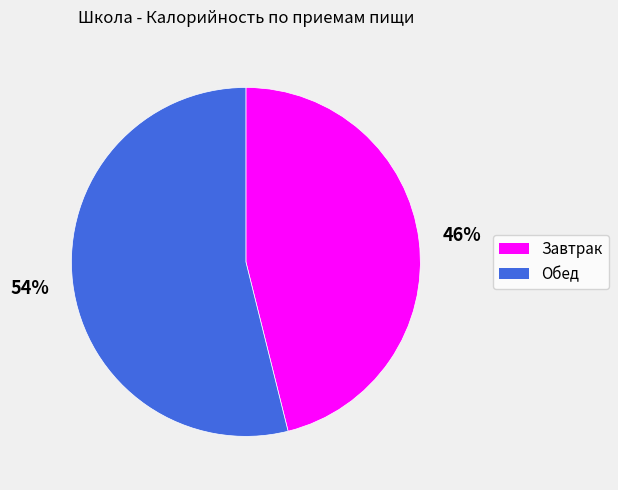

What is the ratio of the value at Завтрак to the value at Обед?

0.9